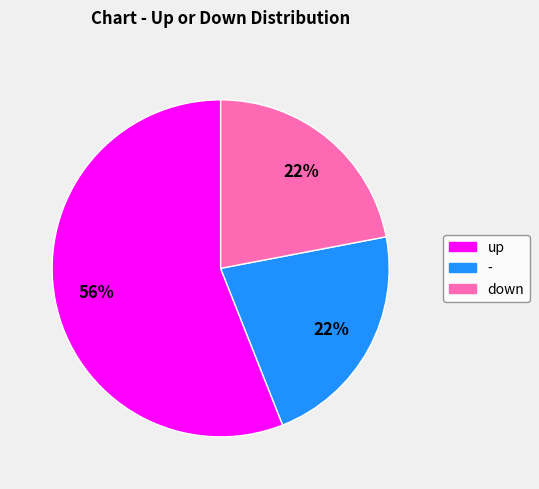

Is it true that up is 69% of the pie?

False